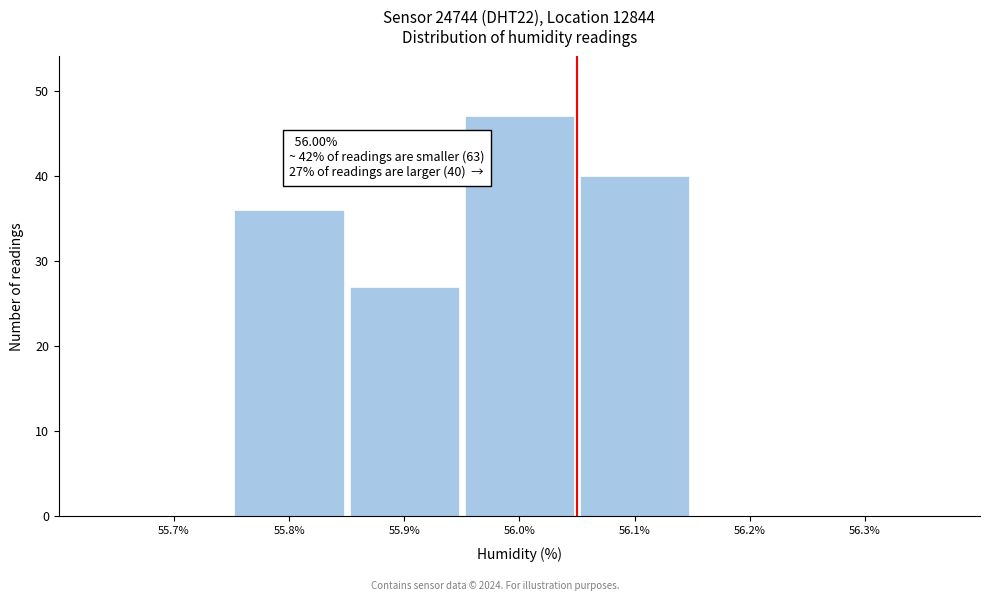

Reading left to right, what are all the values shown in this chart?

55.7%=0	55.8%=36	55.9%=27	56.0%=47	56.1%=40	56.2%=0	56.3%=0